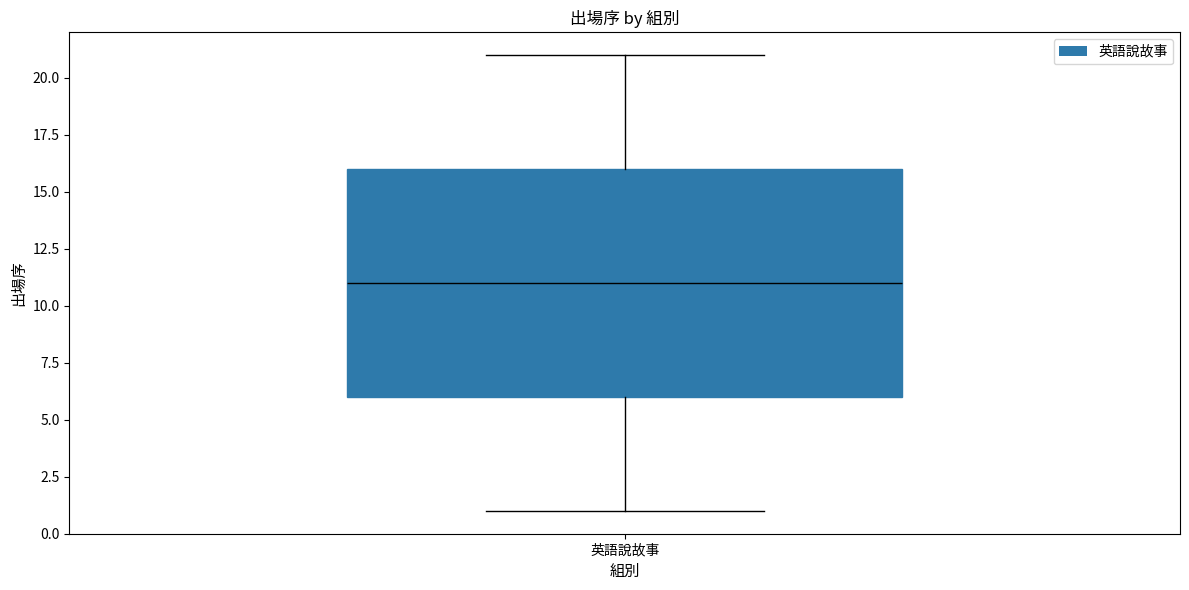

Transcribe this box plot: give where the median line is, the range the box spans, and where the two whiskers end, as read against the y-axis. The values are not printed on the chart, so give them approximately, as read against the axis.

median 11, box 6 to 16, whiskers 1 to 21